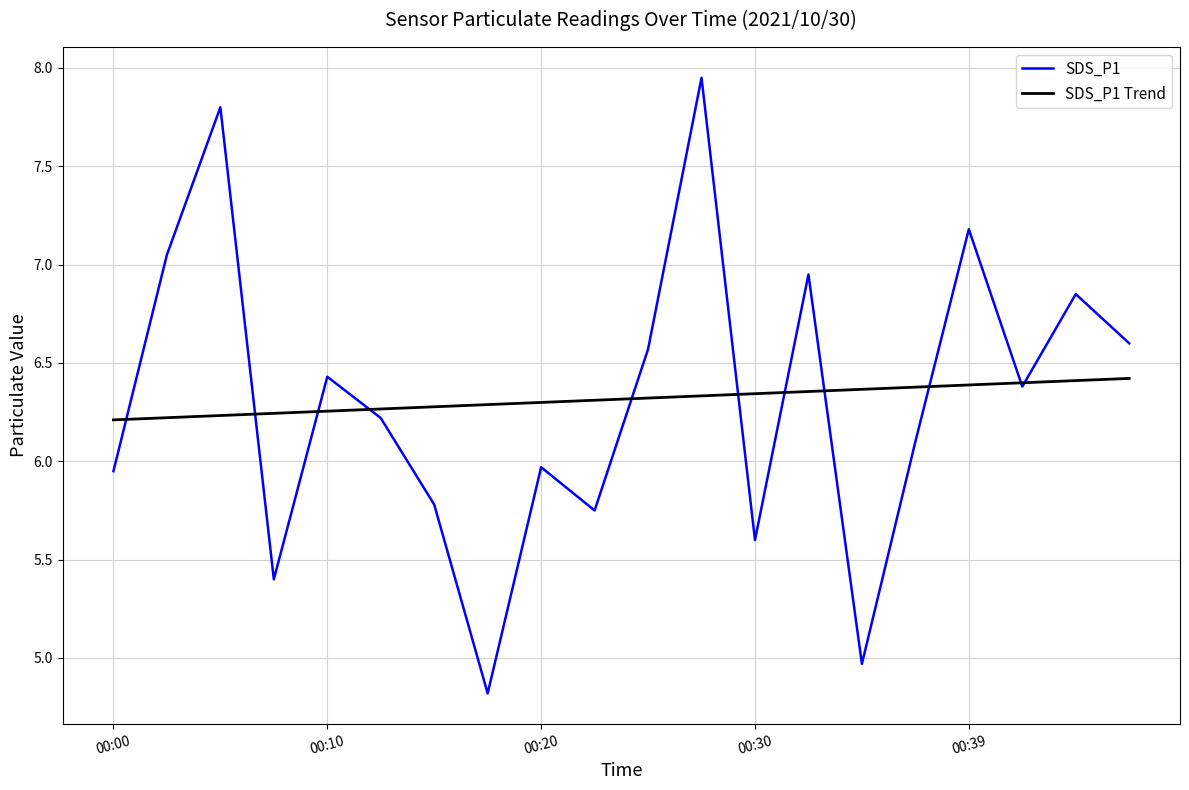

List the series in order of their peak value, lowest first.

SDS_P1 Trend, SDS_P1